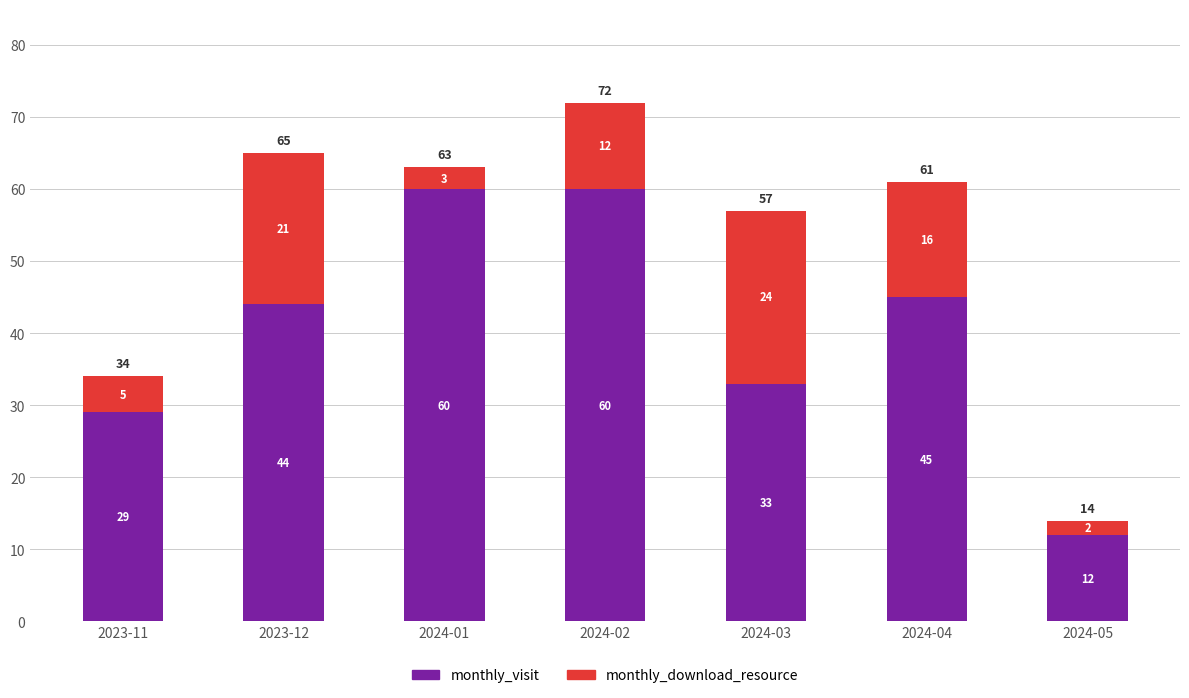

At which category is the sum across all series the highest?

2024-02